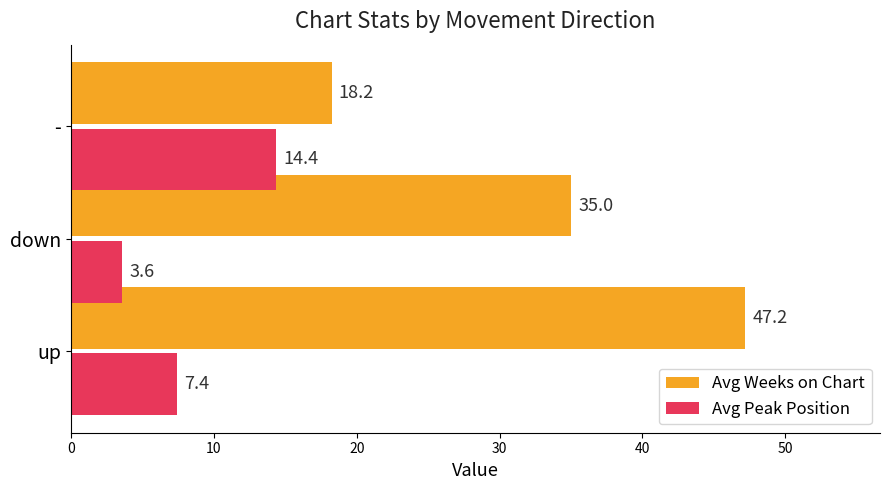

Which series has the widest spread of values?

Avg Weeks on Chart